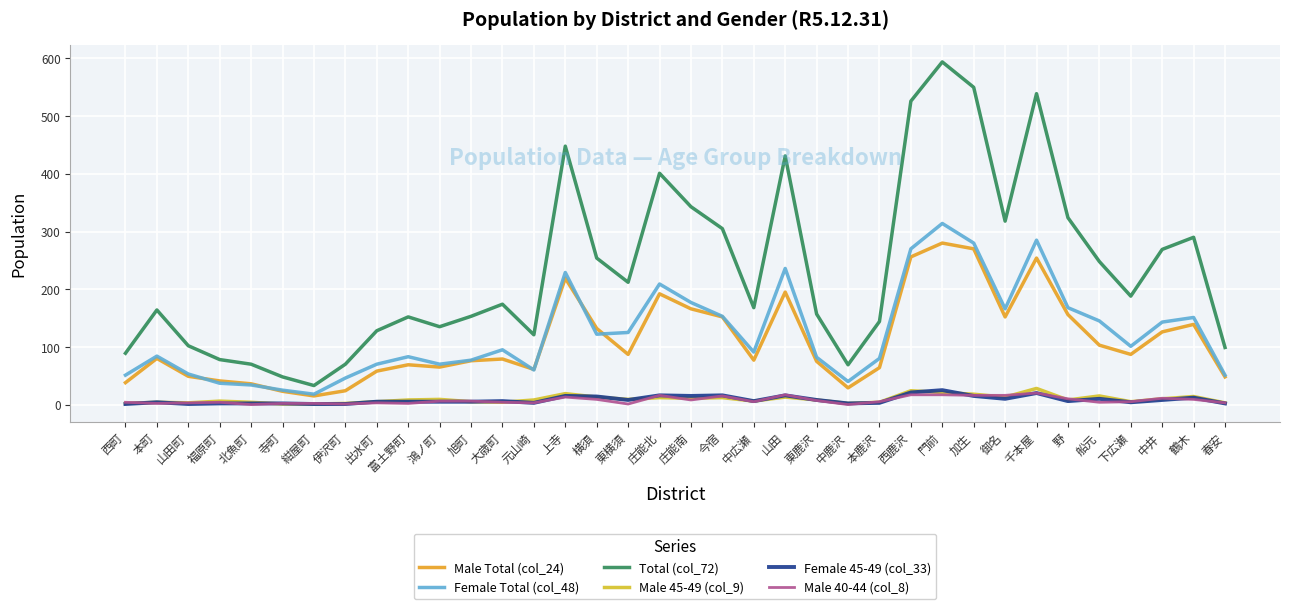

How many interior local valleys does the Total (col_72) series have?

8